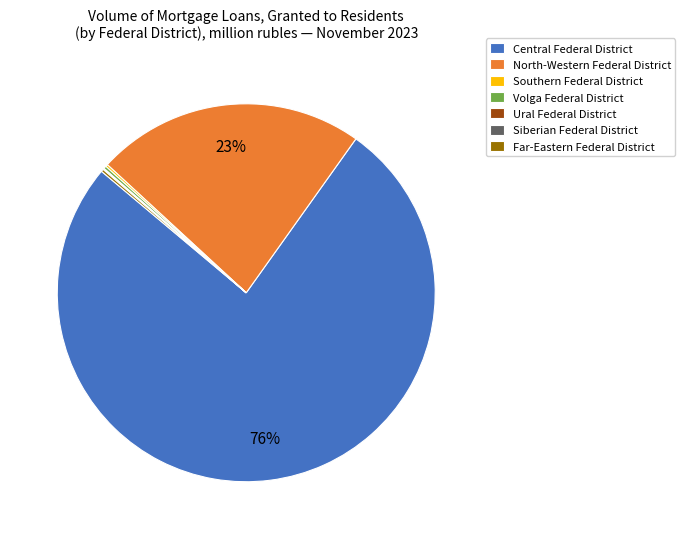

The Central Federal District slice represents 88% of the pie. True or false?

False